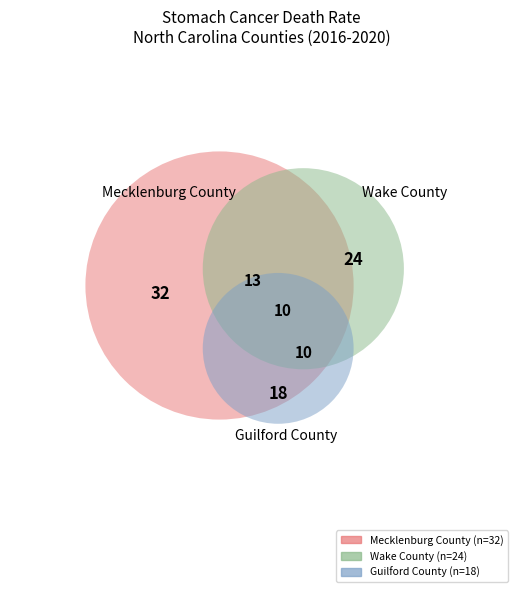

Is there any slice that represents more than half of the pie?

No